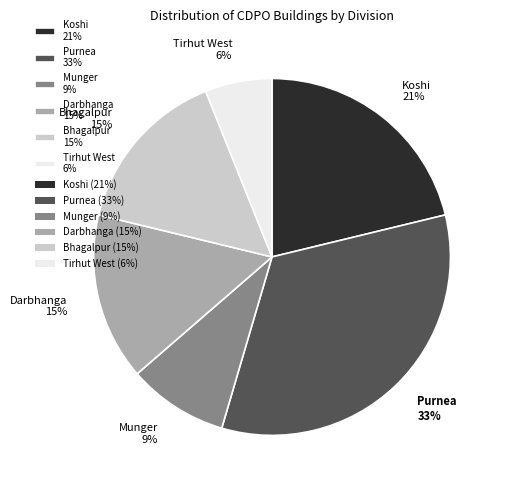

Is the sum of Darbhanga and Tirhut West greater than half?

No